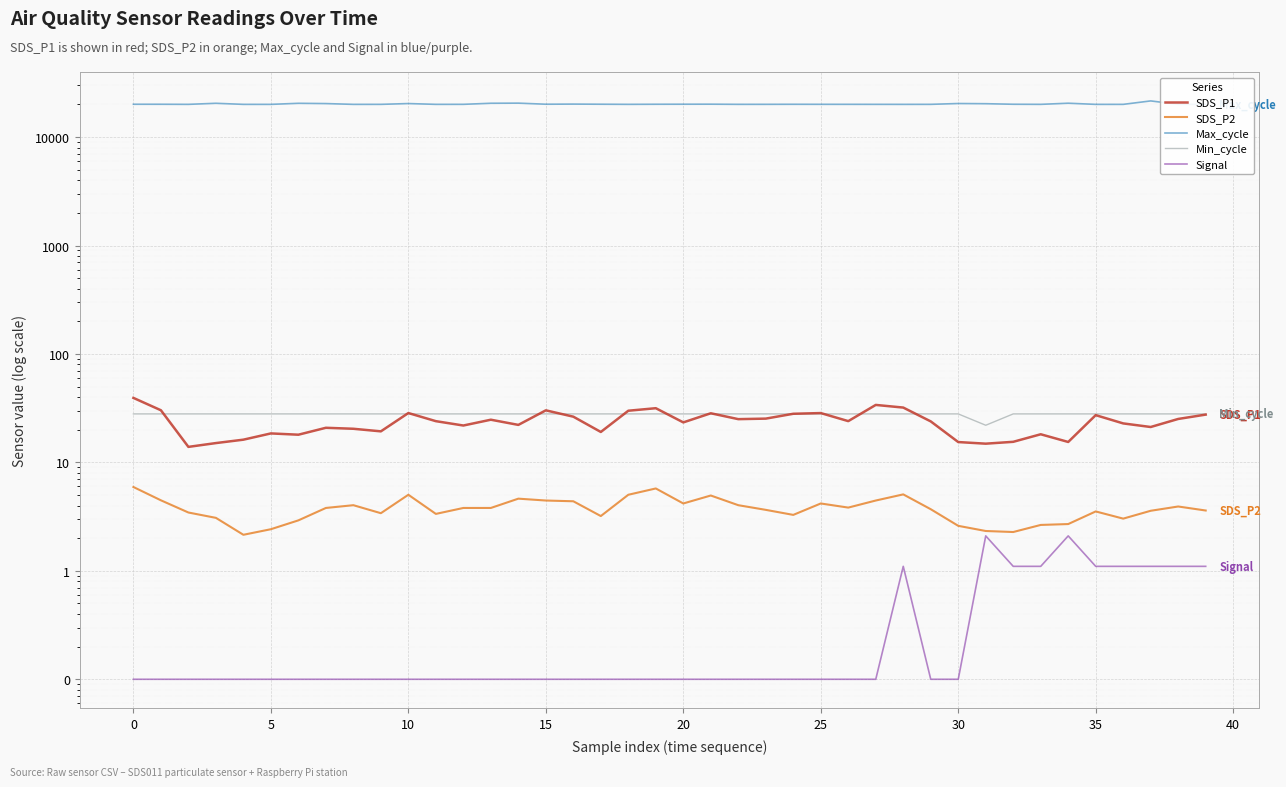

What is the average value of the Max_cycle series?

20174.0